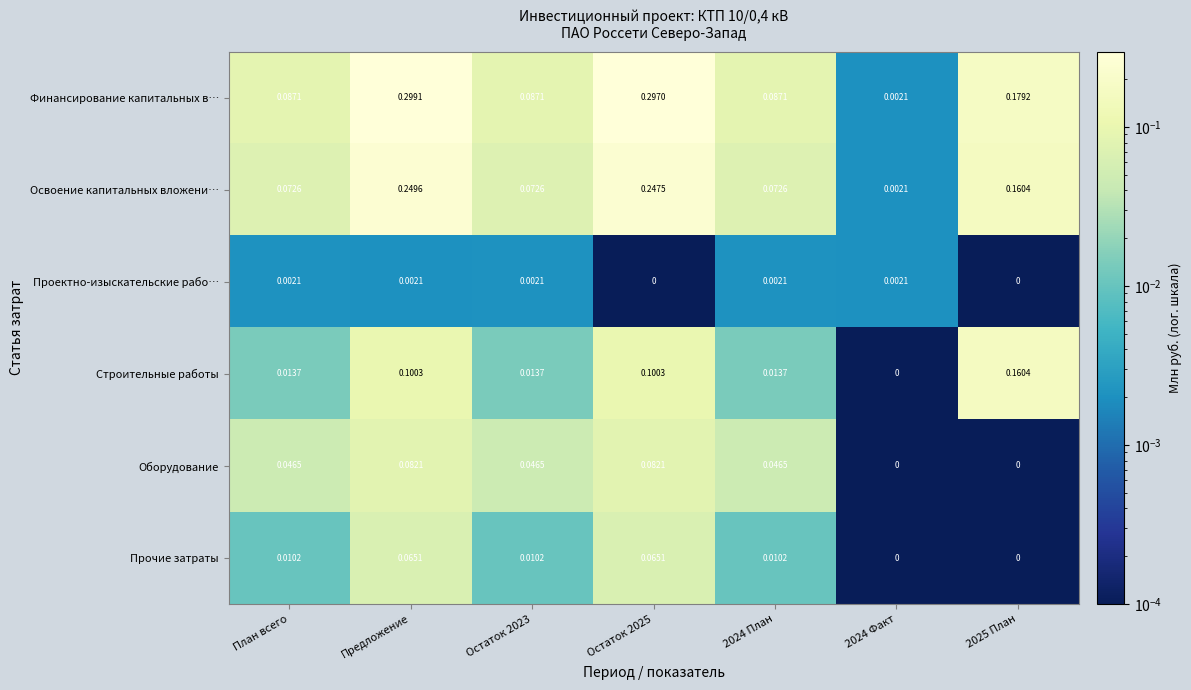

Which series has the largest range (max minus min)?

Финансирование капитальных в…